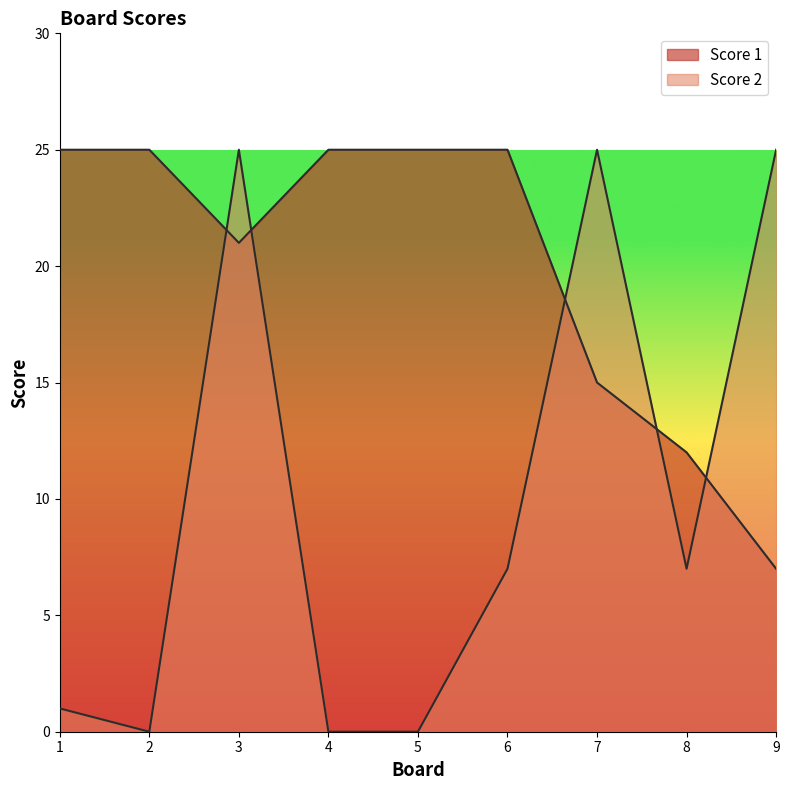

How many values in the Score 1 series are below 25?

4